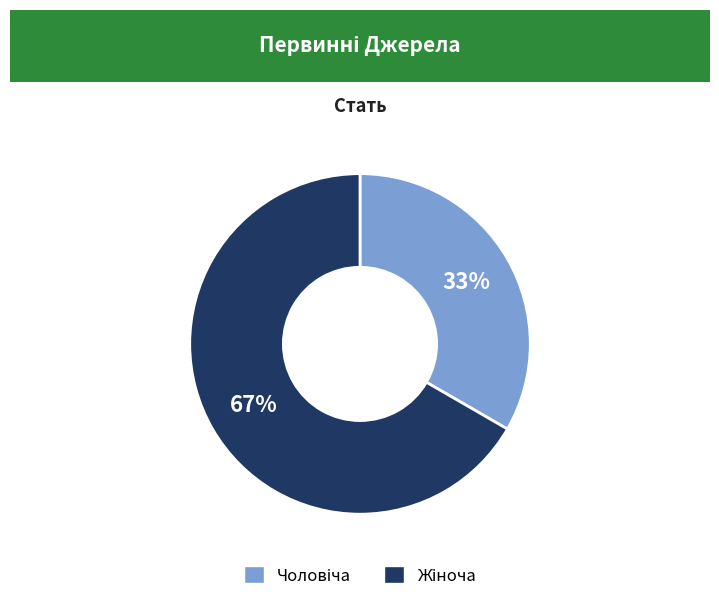

Is there any slice that represents more than half of the pie?

Yes